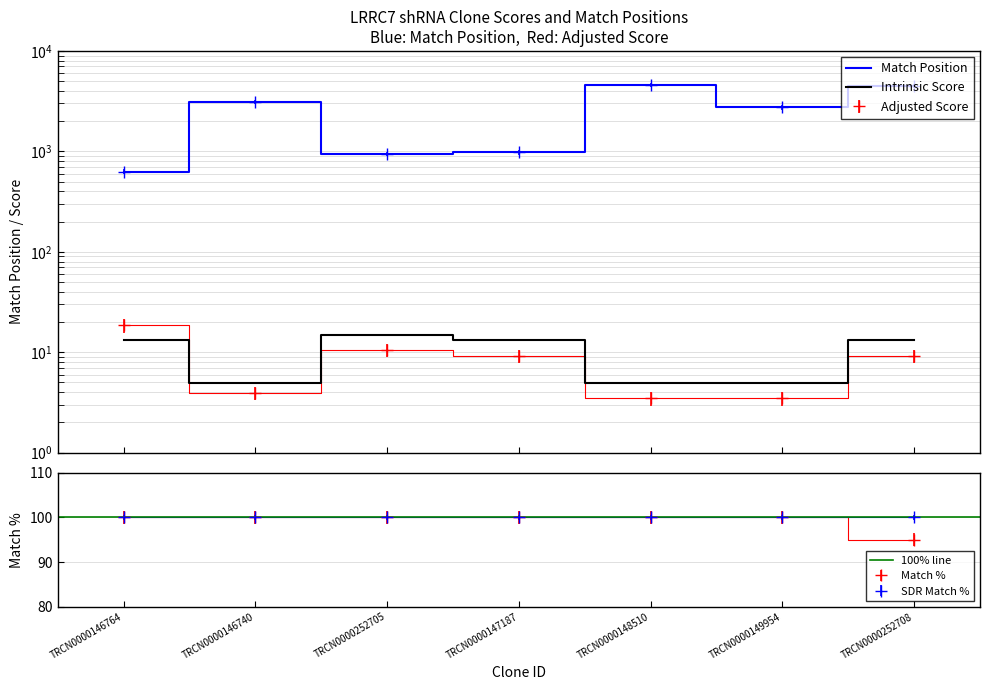

What is the label of the 2nd point from the right?

TRCN0000149954